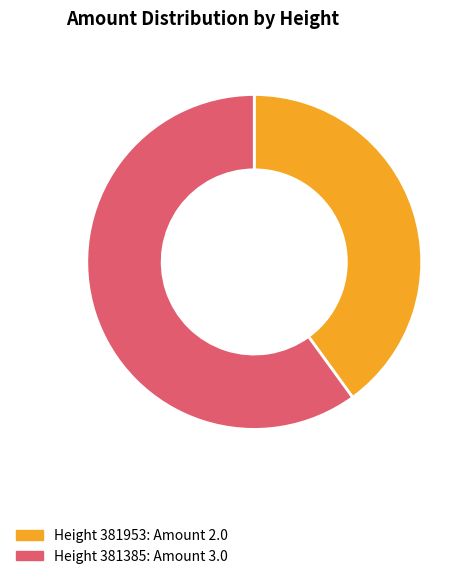

Is there a majority slice in this chart?

Yes